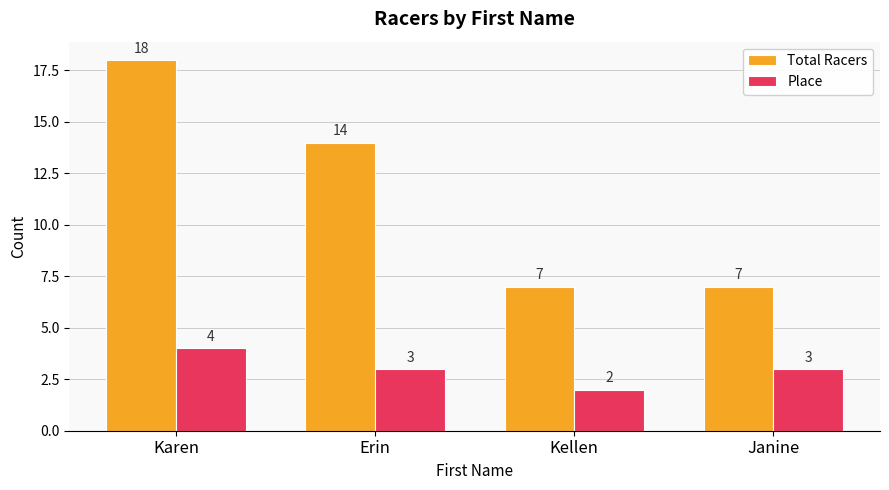

At Janine, list the series in order from smallest to largest.

Place, Total Racers